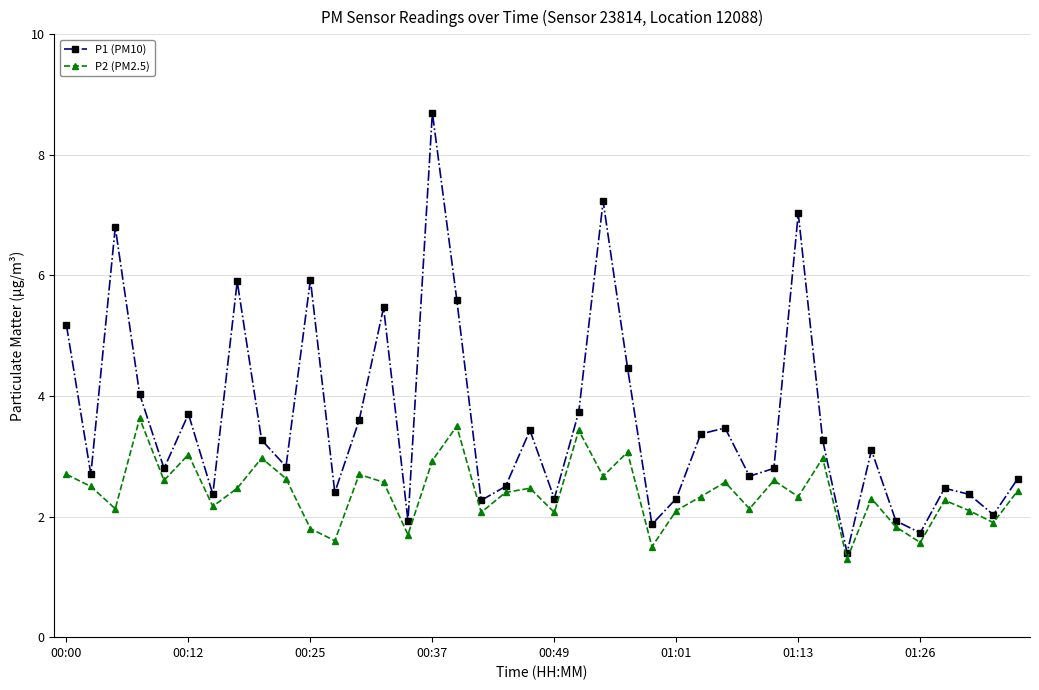

What is the value of the P1 (PM10) point at the 2nd from the left?

2.7